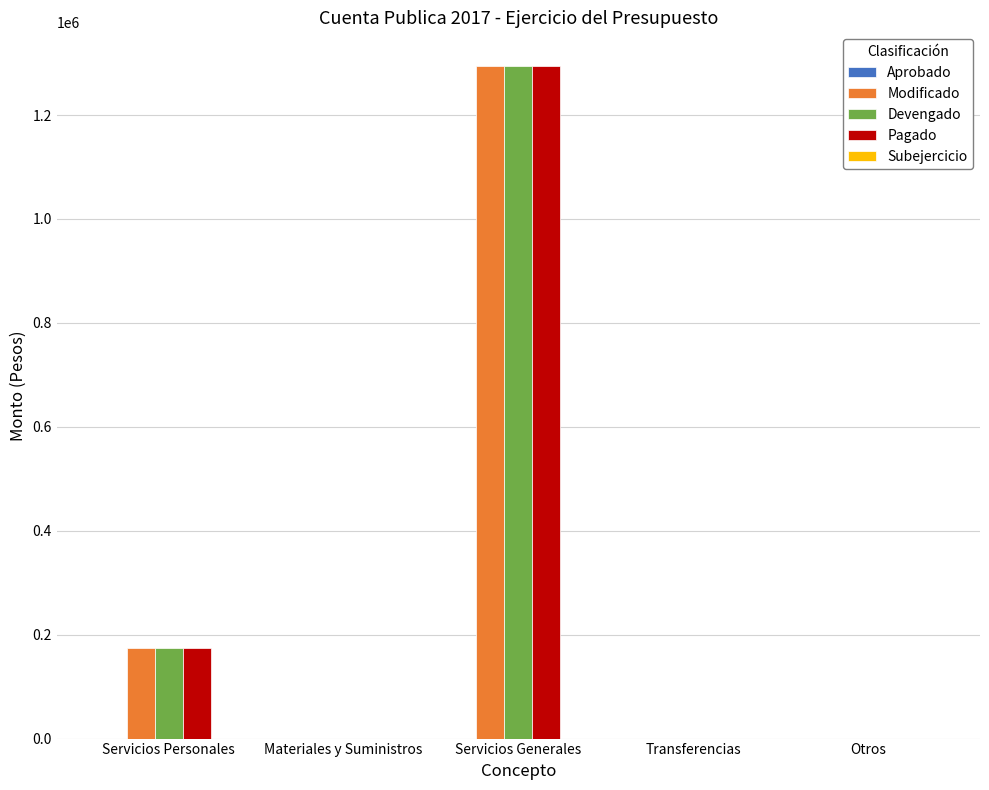

Does the chart contain stacked bars?

No